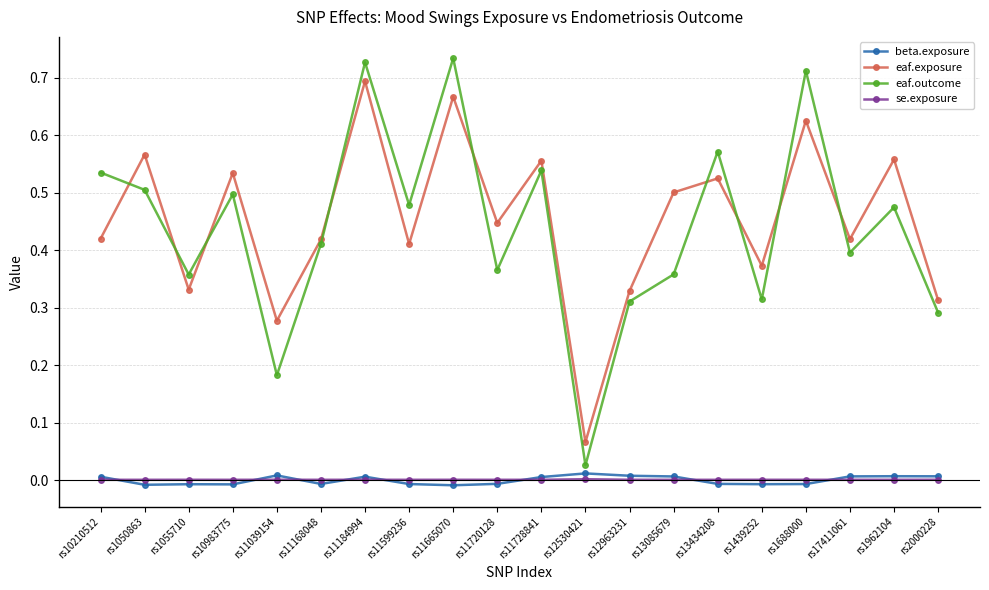

True or false: se.exposure and eaf.exposure cross at least once.

False